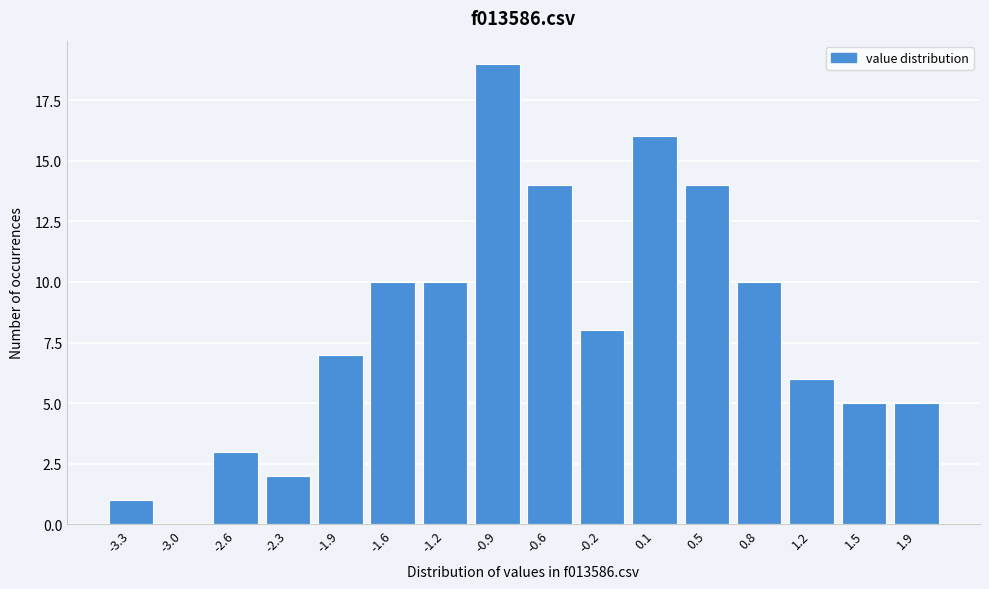

Reading left to right, list all the values displayed in this chart.

-3.3=1	-3.0=0	-2.6=3	-2.3=2	-1.9=7	-1.6=10	-1.2=10	-0.9=19	-0.6=14	-0.2=8	0.1=16	0.5=14	0.8=10	1.2=6	1.5=5	1.9=5